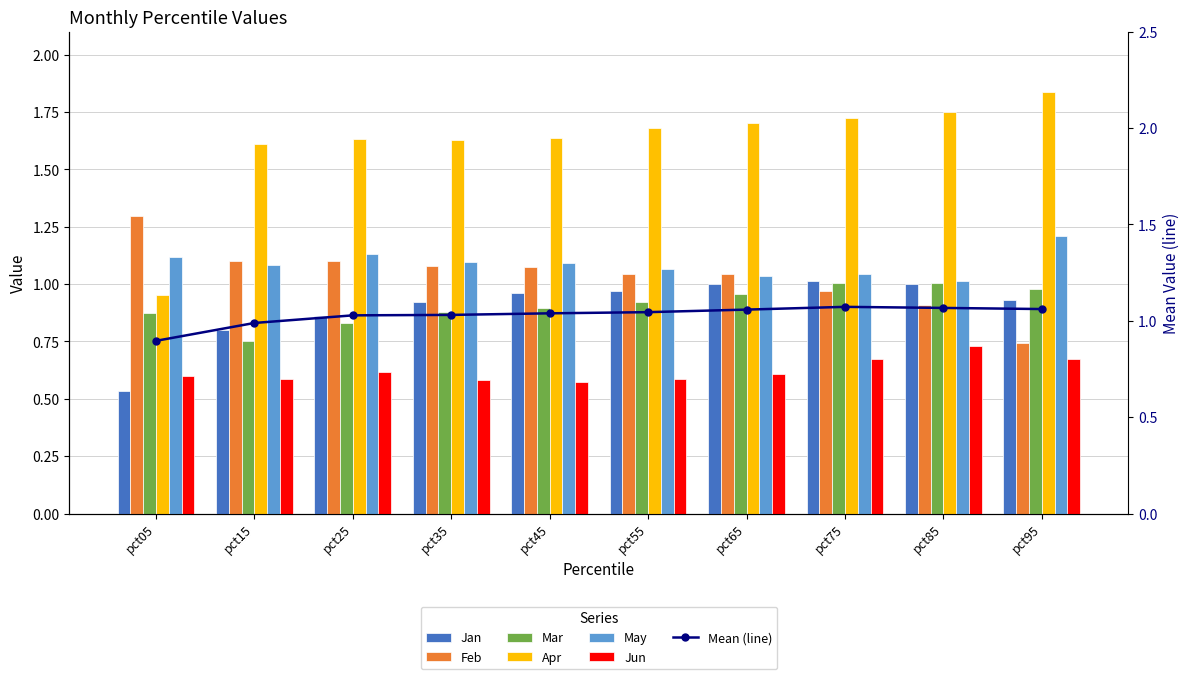

What is the value of the Mar bar at the 1st from the left?

0.9